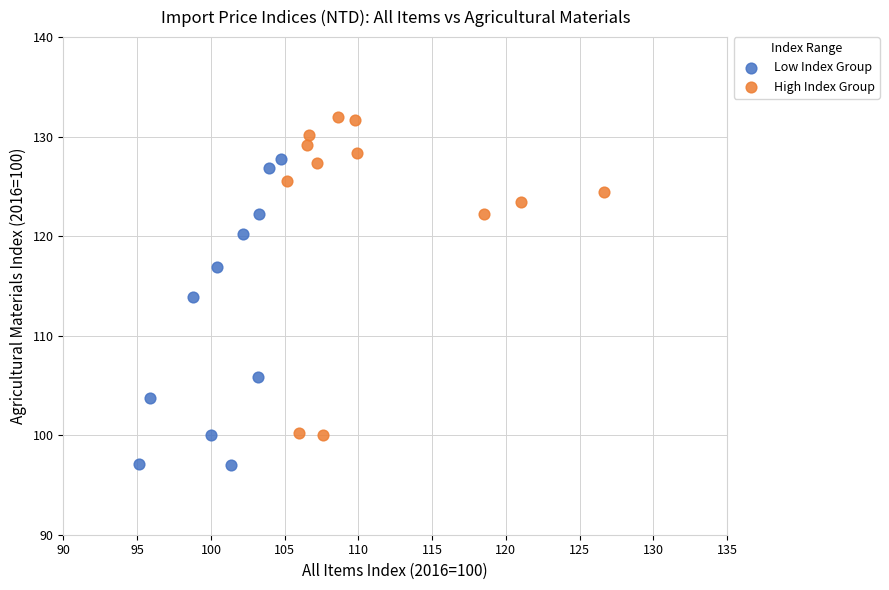

Which series contains the highest Y value?

High Index Group